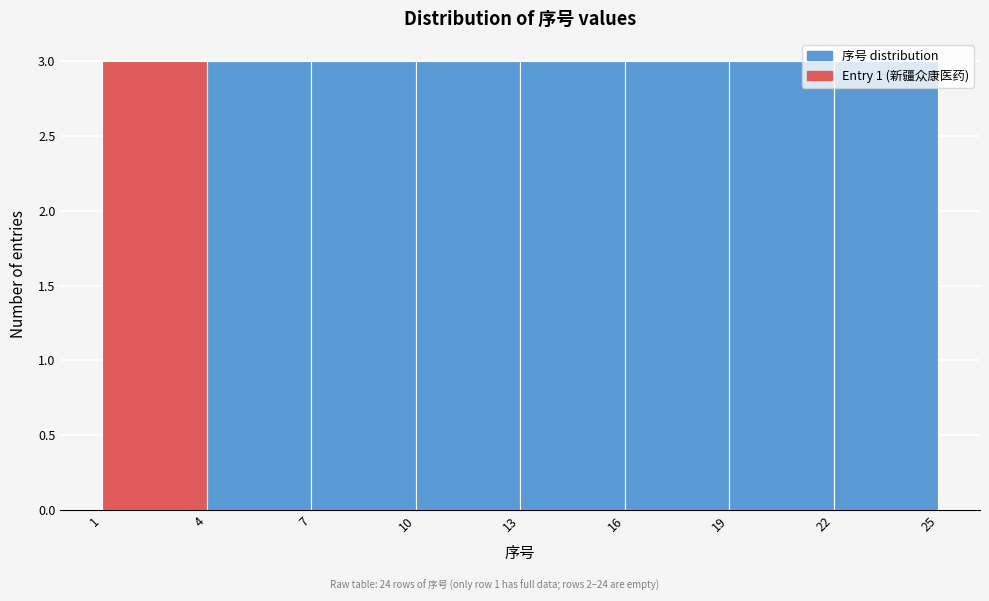

Reading left to right, list every bar in this chart as the range it spans on the x-axis followed by its height. The values are not printed on the chart, so give them approximately, as read against the axis.

1 to 4: 3
4 to 7: 3
7 to 10: 3
10 to 13: 3
13 to 16: 3
16 to 19: 3
19 to 22: 3
22 to 25: 3